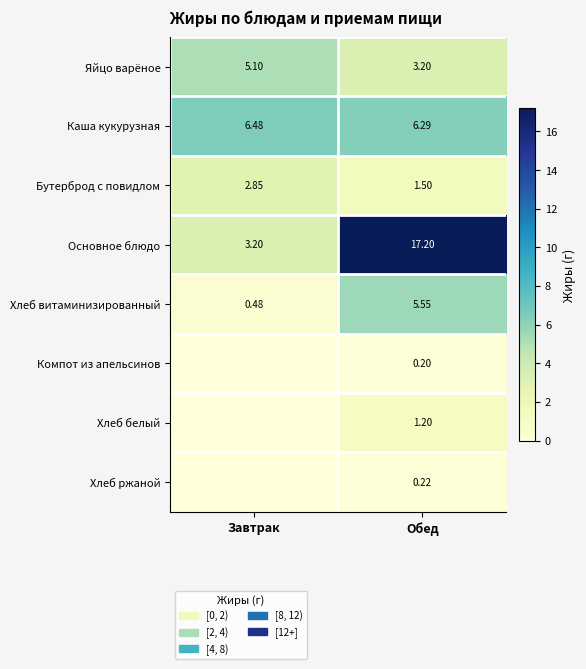

True or false: Хлеб белый has a value of 1.2 at Обед.

True